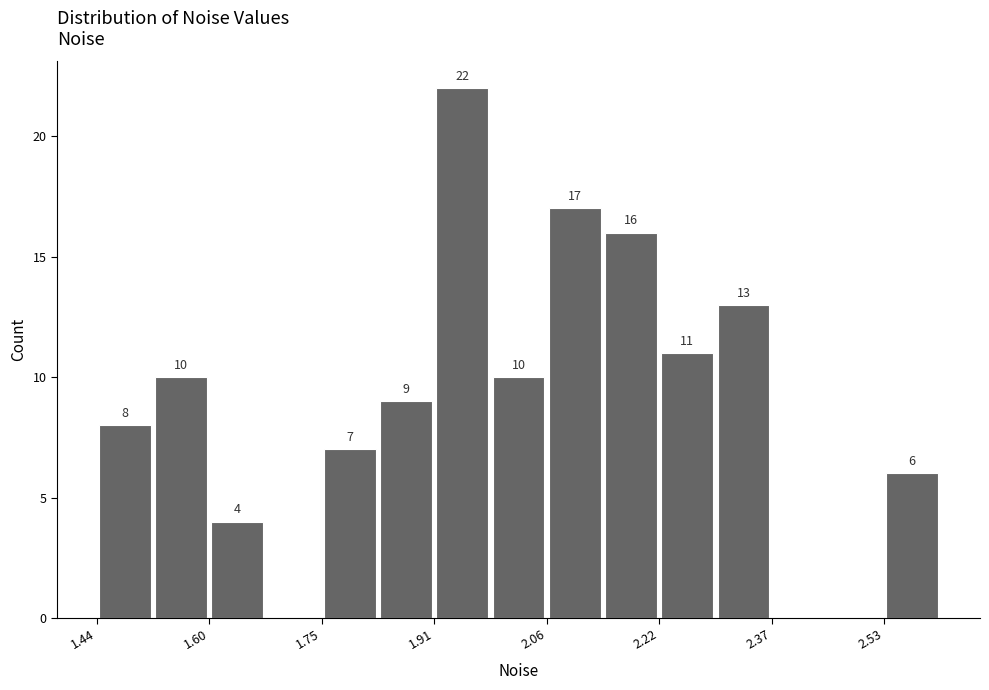

Around what value on the x-axis is the tallest bar? Give the approximate position of its centre, as read against the axis.

1.94